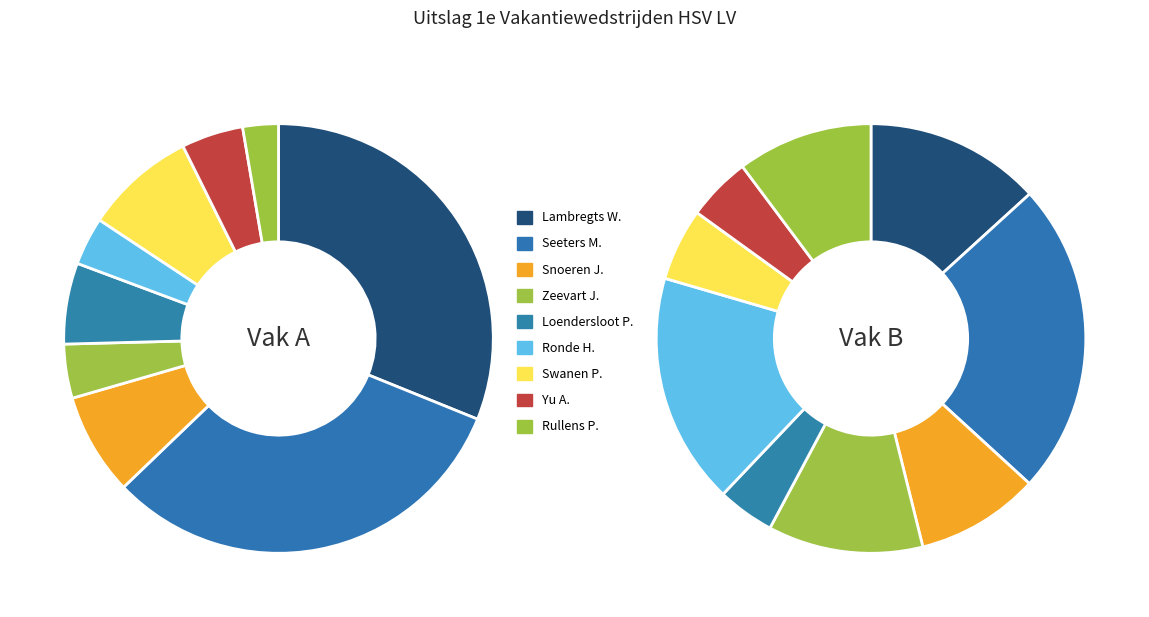

To the nearest percent, what percentage of the pie is 4?

4%